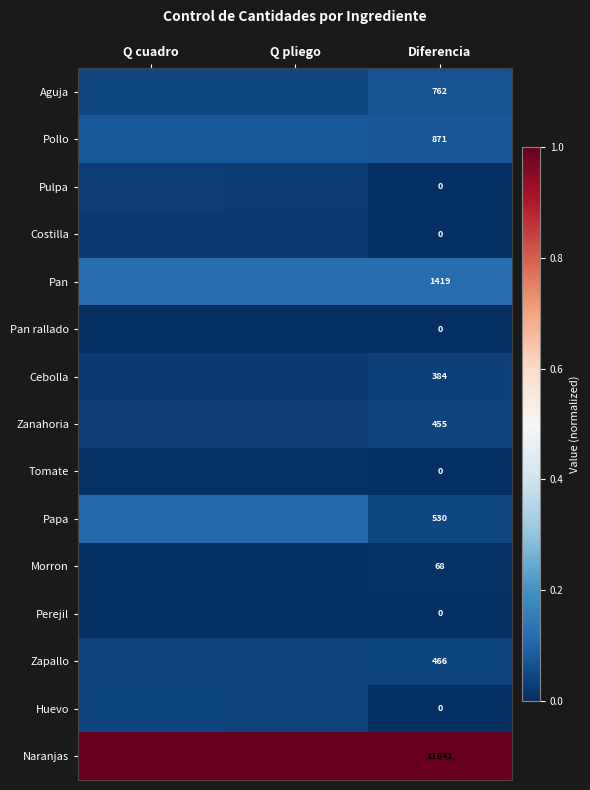

Count the number of categories in the chart.

3